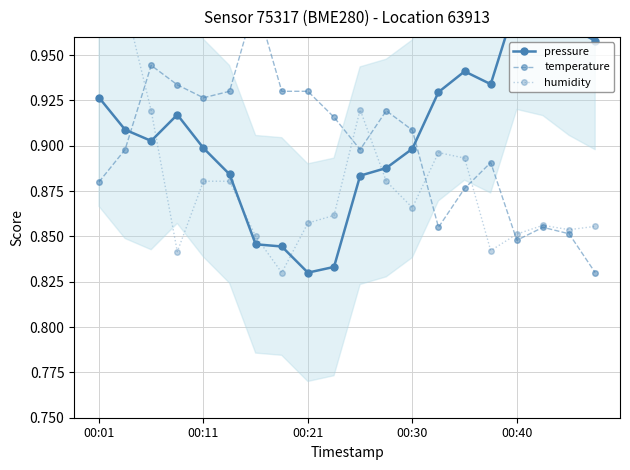

The value of pressure at 00:30 is 0.9. True or false?

True